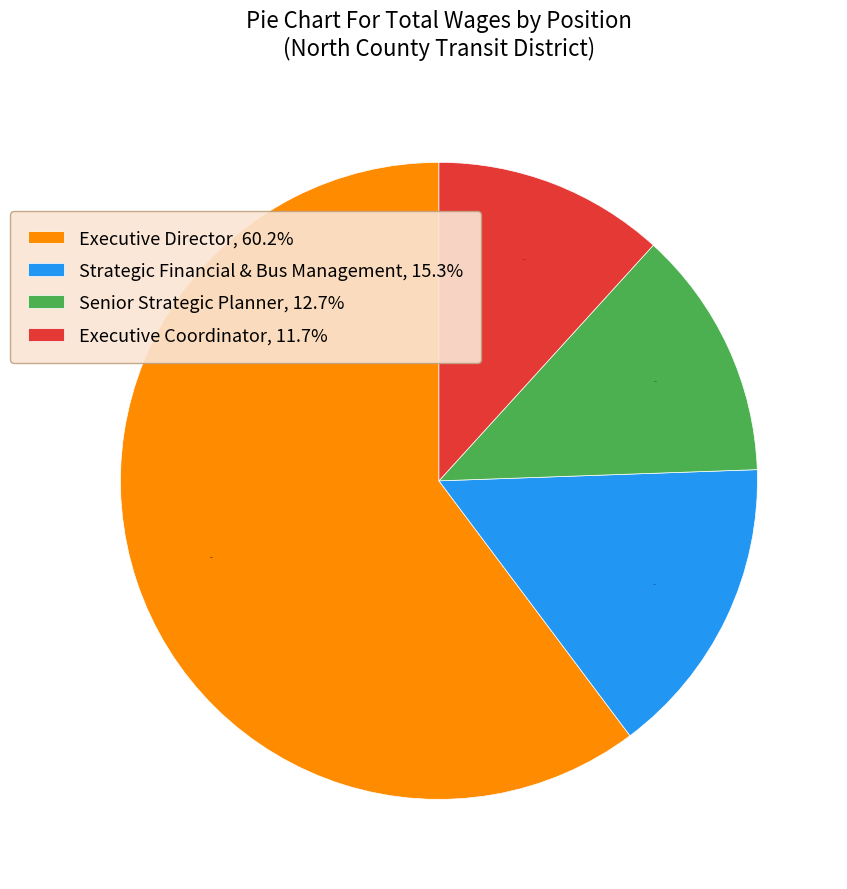

To the nearest percent, what percentage of the pie is Senior Strategic Planner?

13%